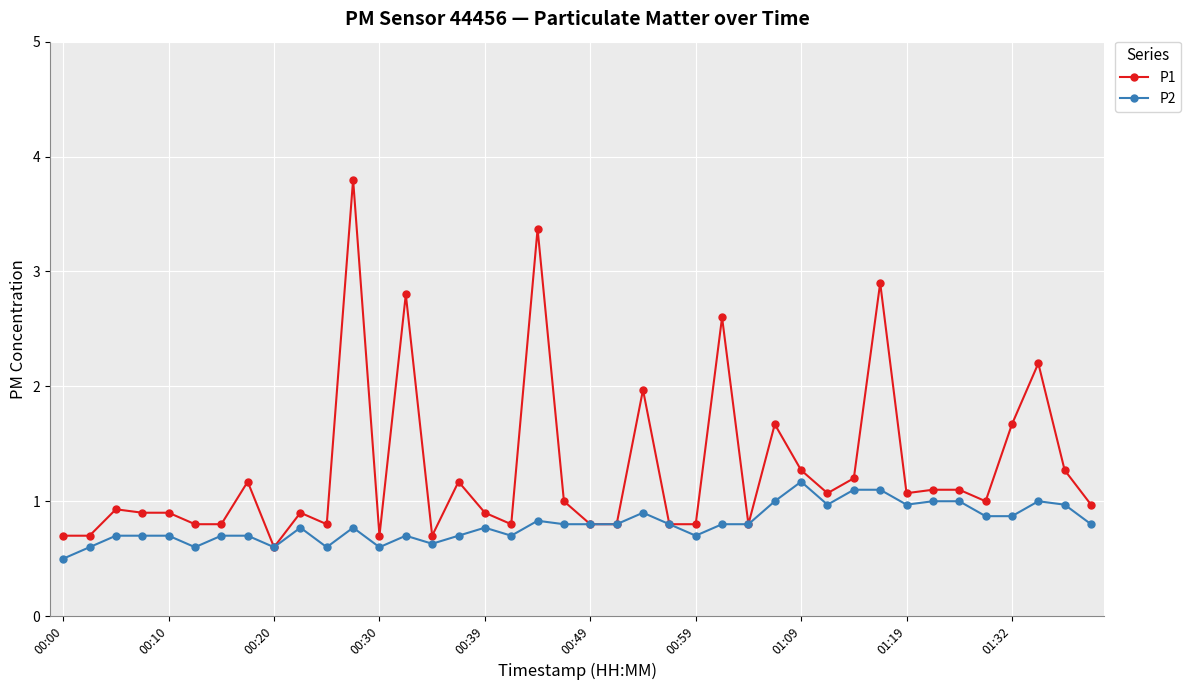

Which series has the largest total across all categories?

P1